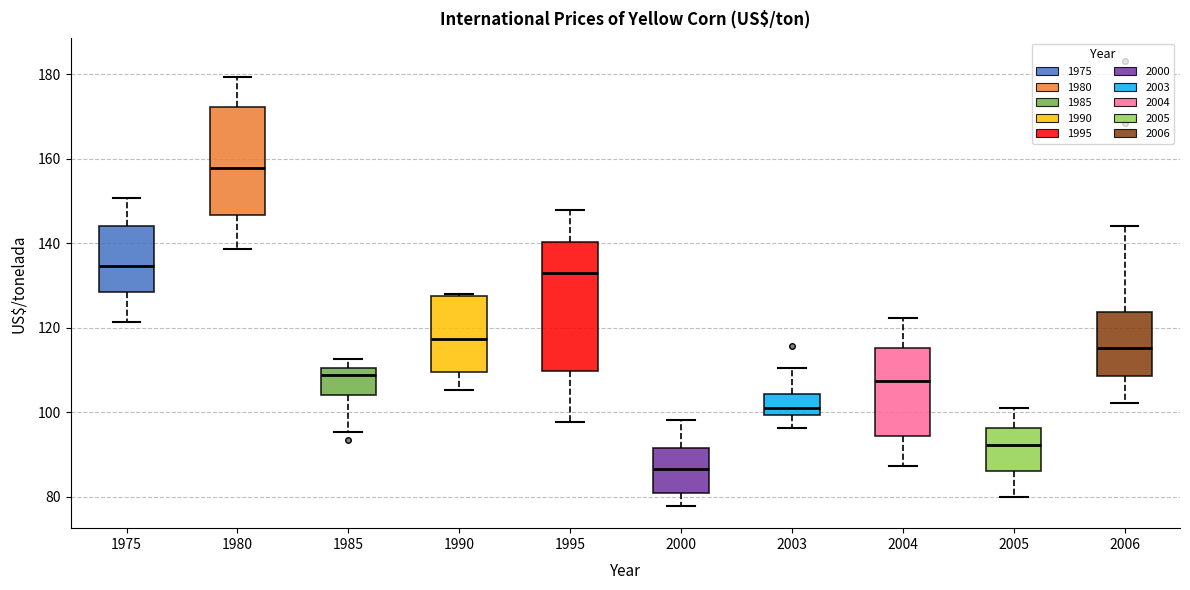

Where does the lower whisker of the box at x = 1975 end on the y-axis? The values are not printed on the chart, so give them approximately, as read against the axis.

122